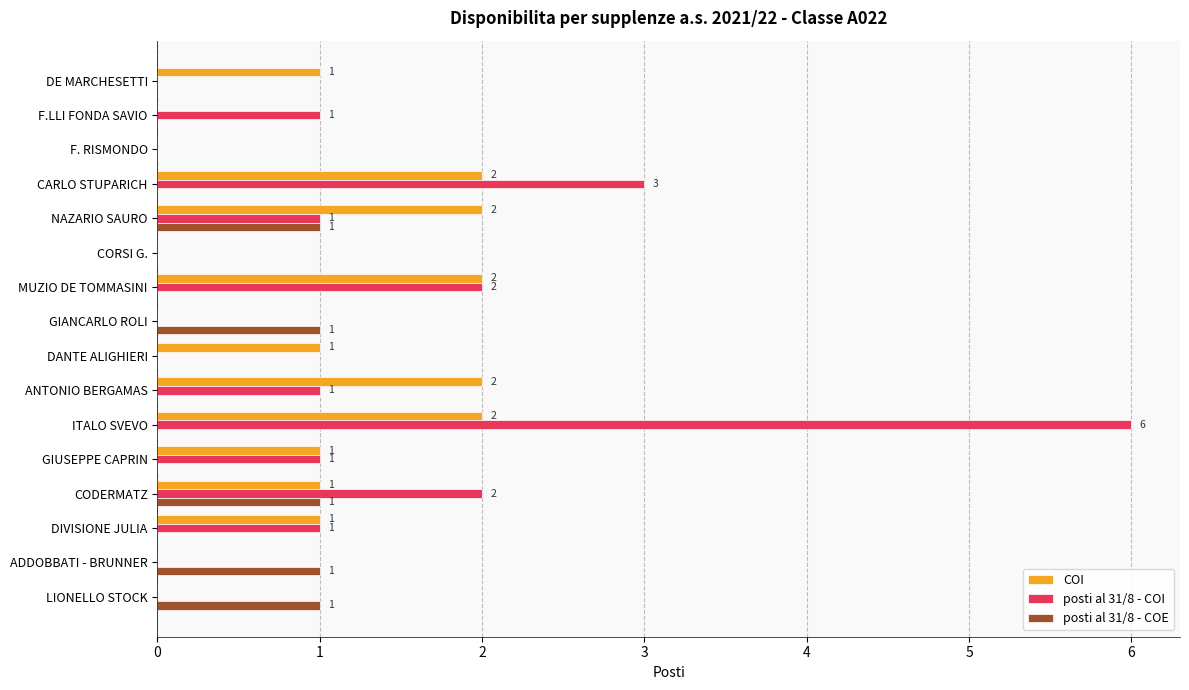

Which series changed the most between F.LLI FONDA SAVIO and ITALO SVEVO?

posti al 31/8 - COI